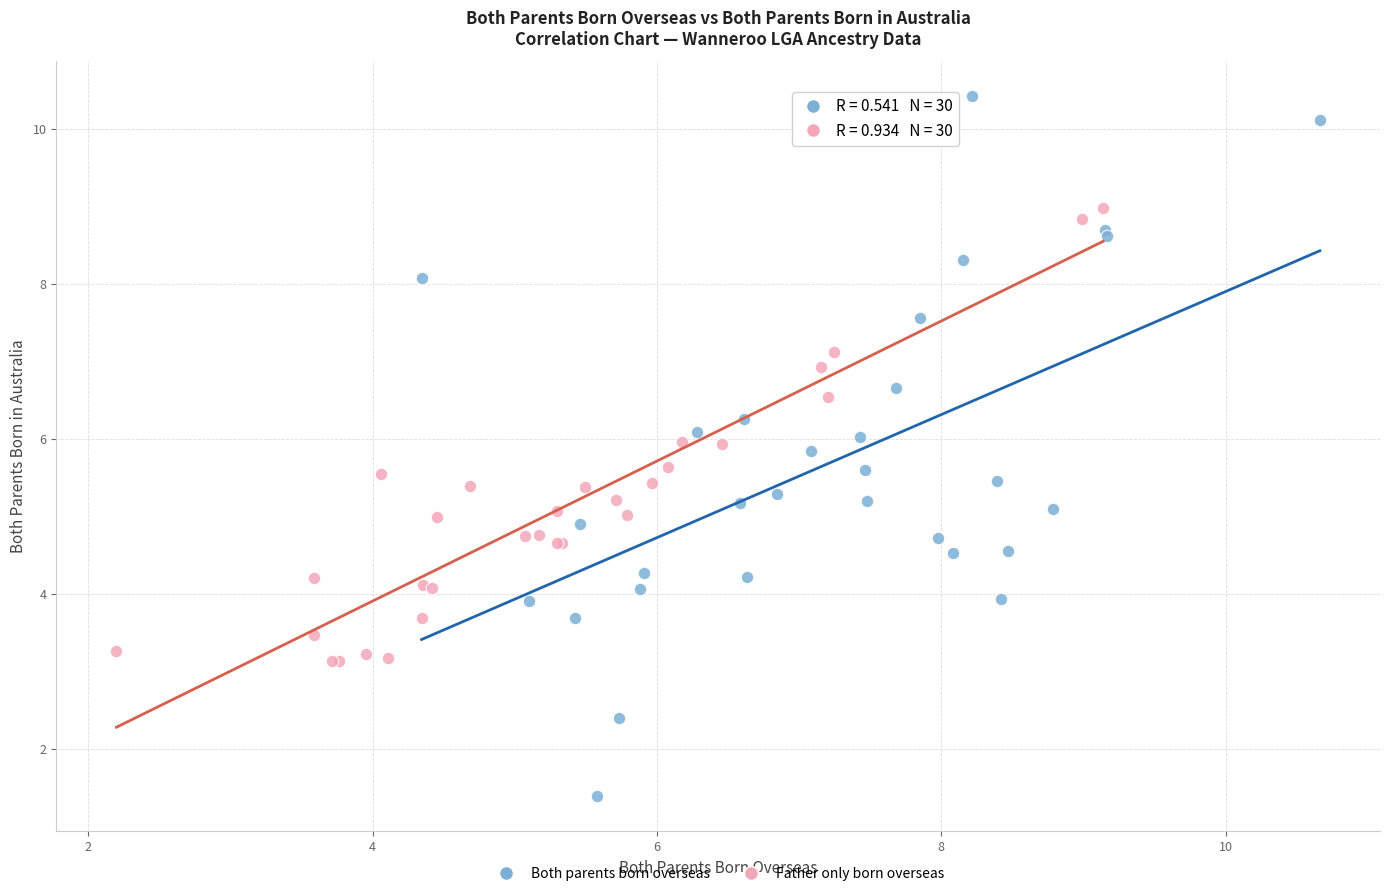

Which series reaches the maximum Y coordinate?

Both parents born overseas